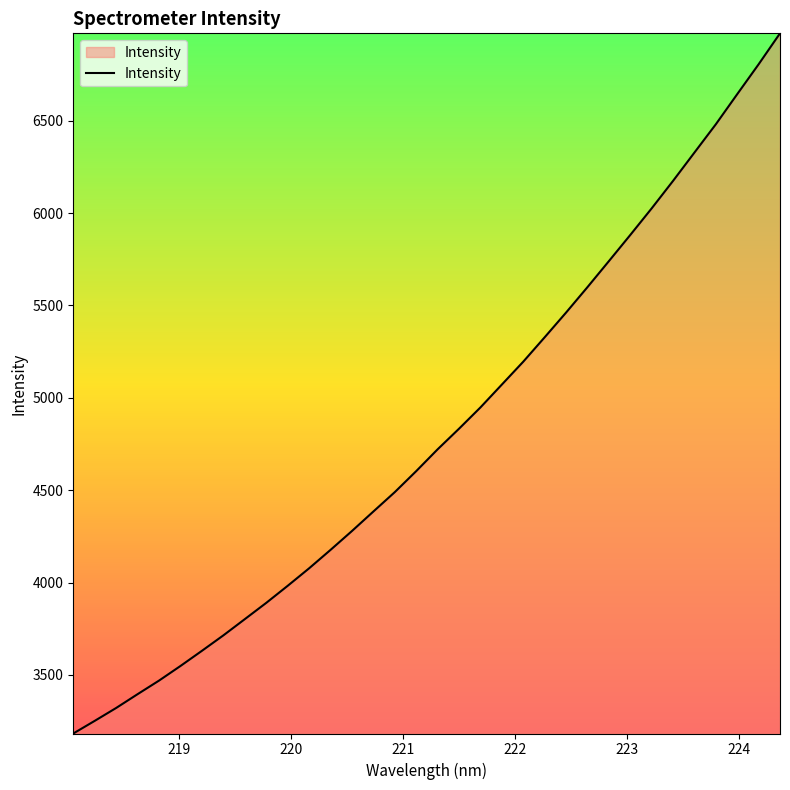

What is the maximum value shown in the chart?

6972.8